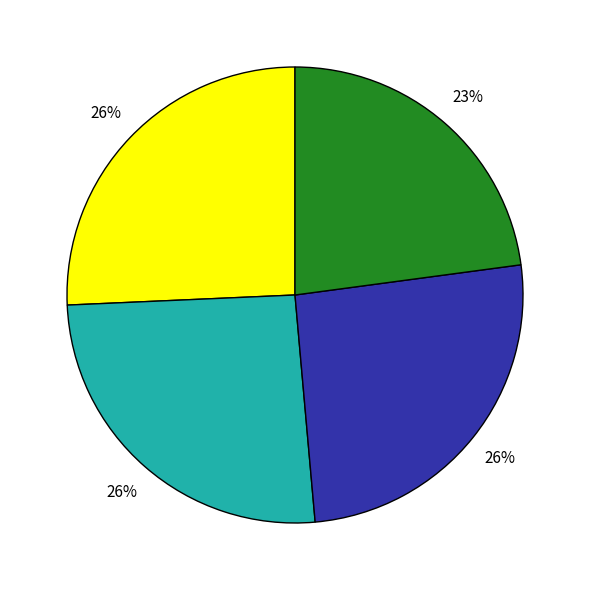

Is there a majority slice in this chart?

No